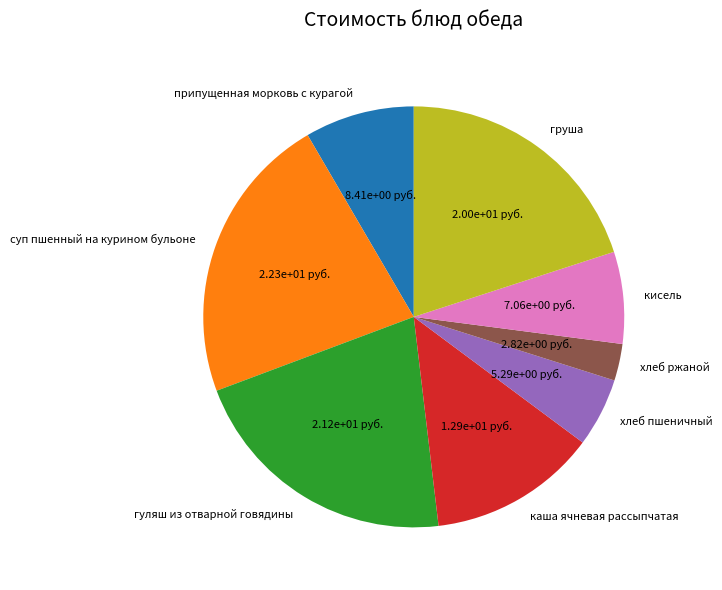

Approximately how many times larger is the value at суп пшенный на курином бульоне compared to каша ячневая рассыпчатая?

1.7